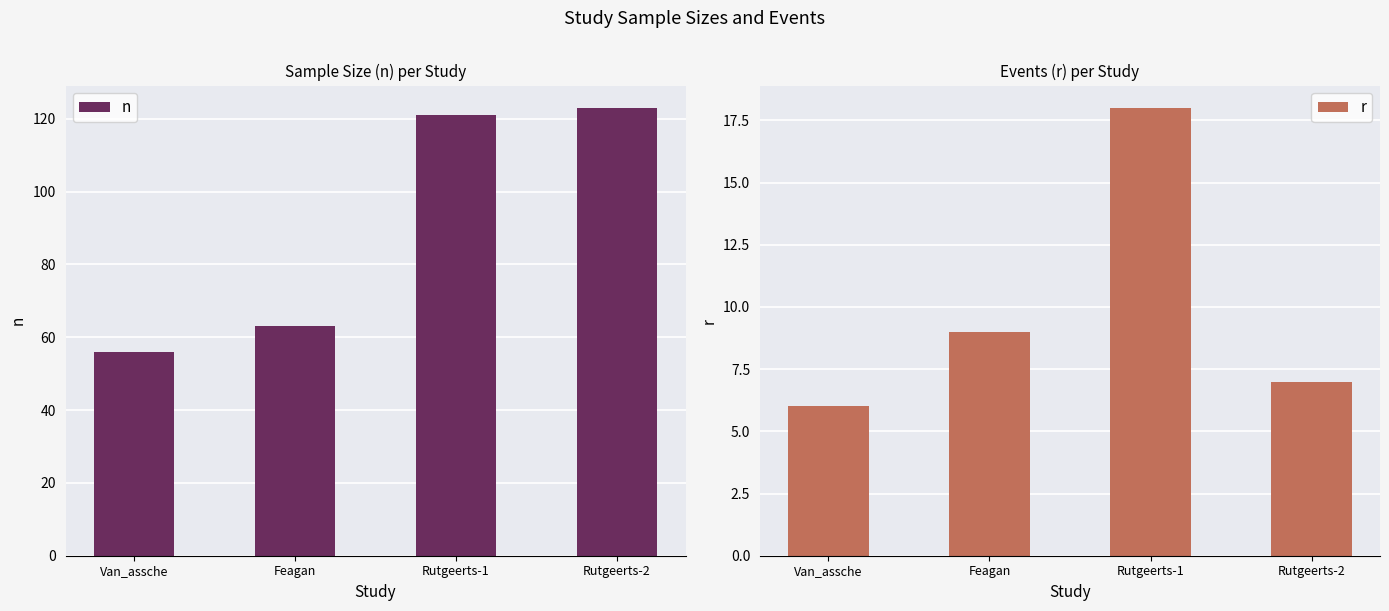

At how many categories does at least one series exceed 21?

4